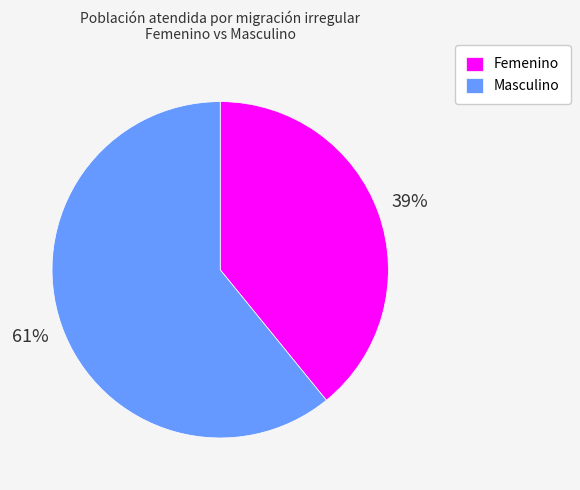

The Masculino slice represents 50% of the pie. True or false?

False